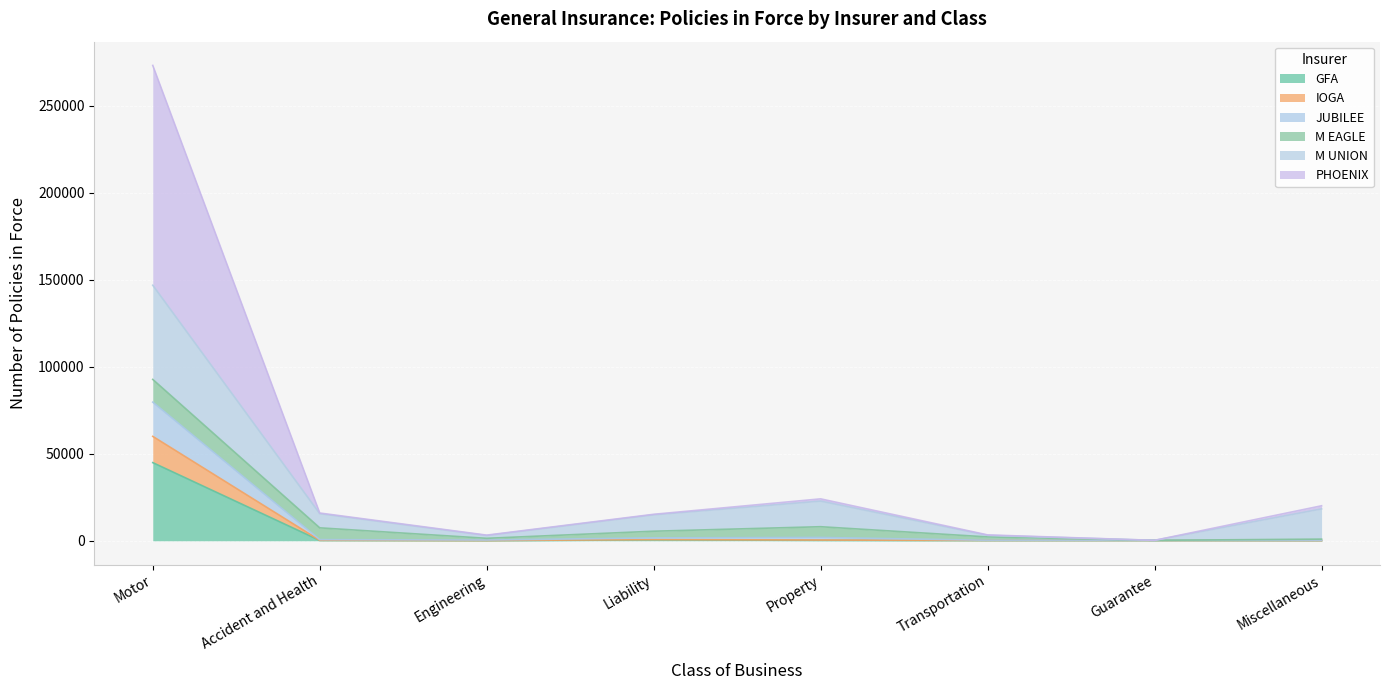

Which category has the highest value across all series?

Motor